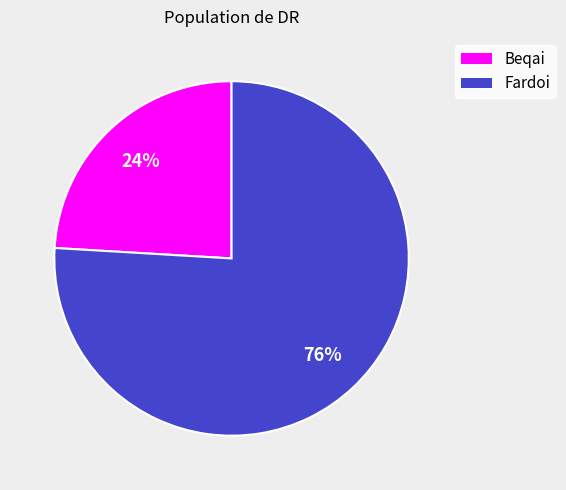

Rank the categories by value from highest to lowest.

Fardoi, Beqai